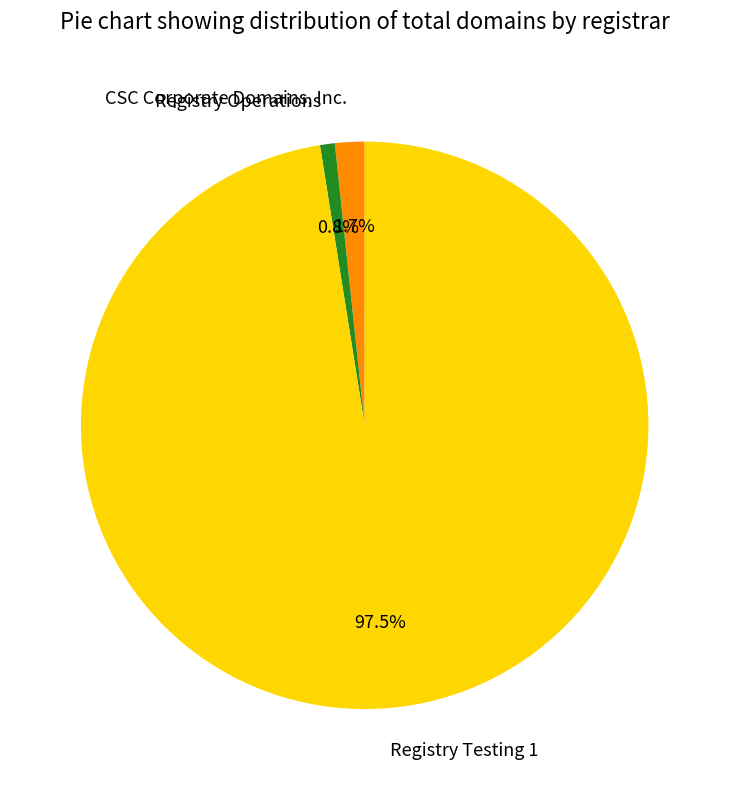

How much of the chart is everything except Registry Testing 1?

2.5%